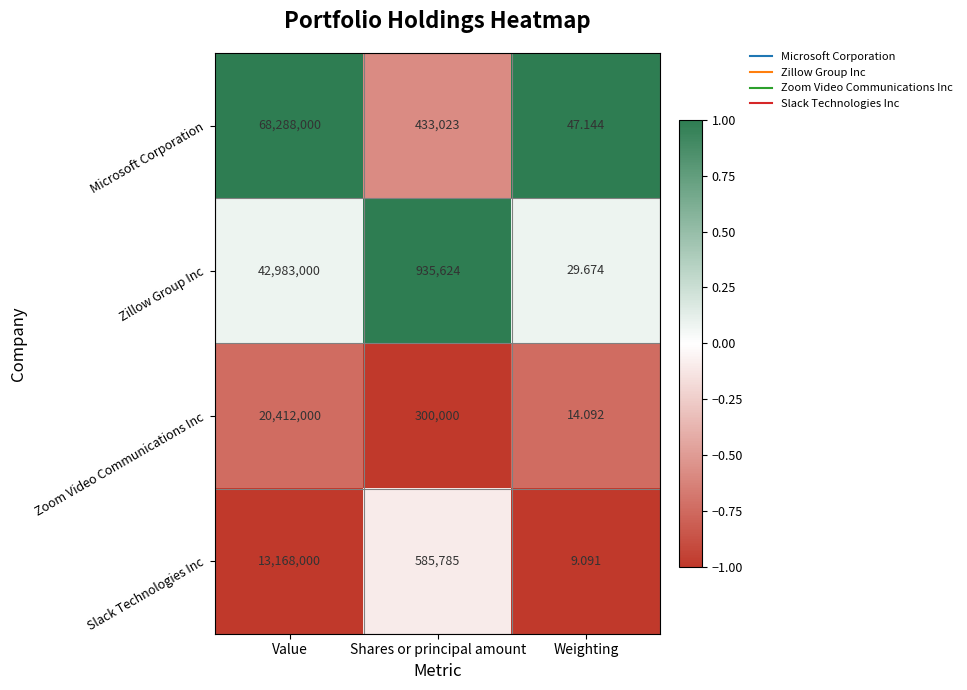

At which category does the chart reach its peak across all series?

Value